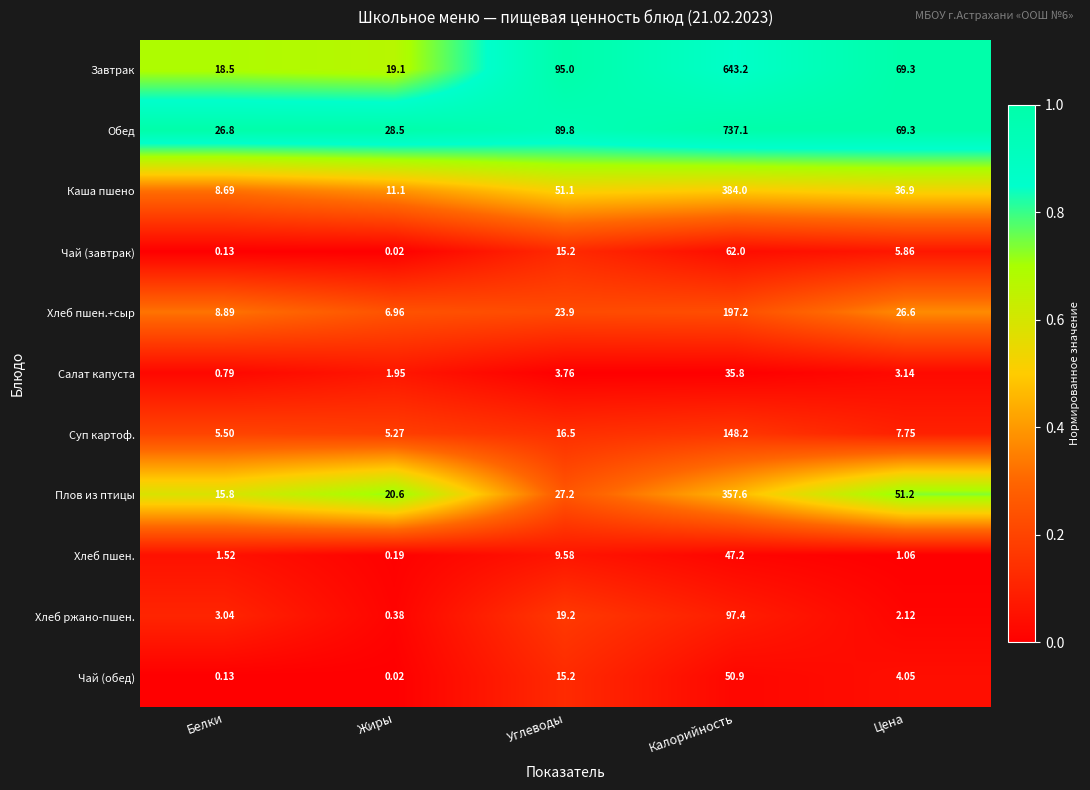

Where does the Каша пшено series first go above 36?

Углеводы